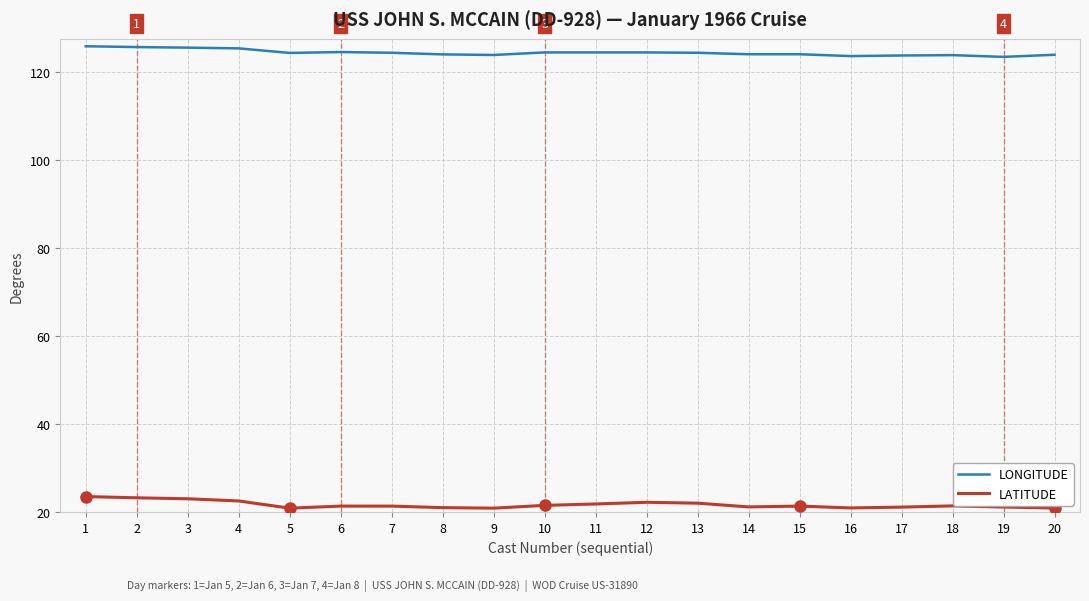

What is the maximum value shown in the chart?

125.8